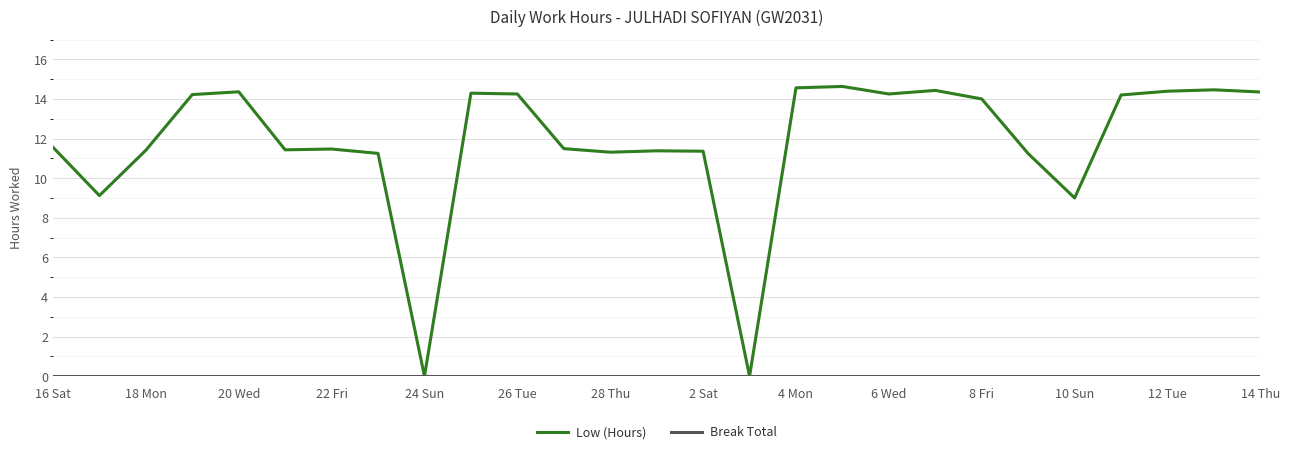

What is the difference between the maximum and minimum values in the Low (Hours) series?

14.6